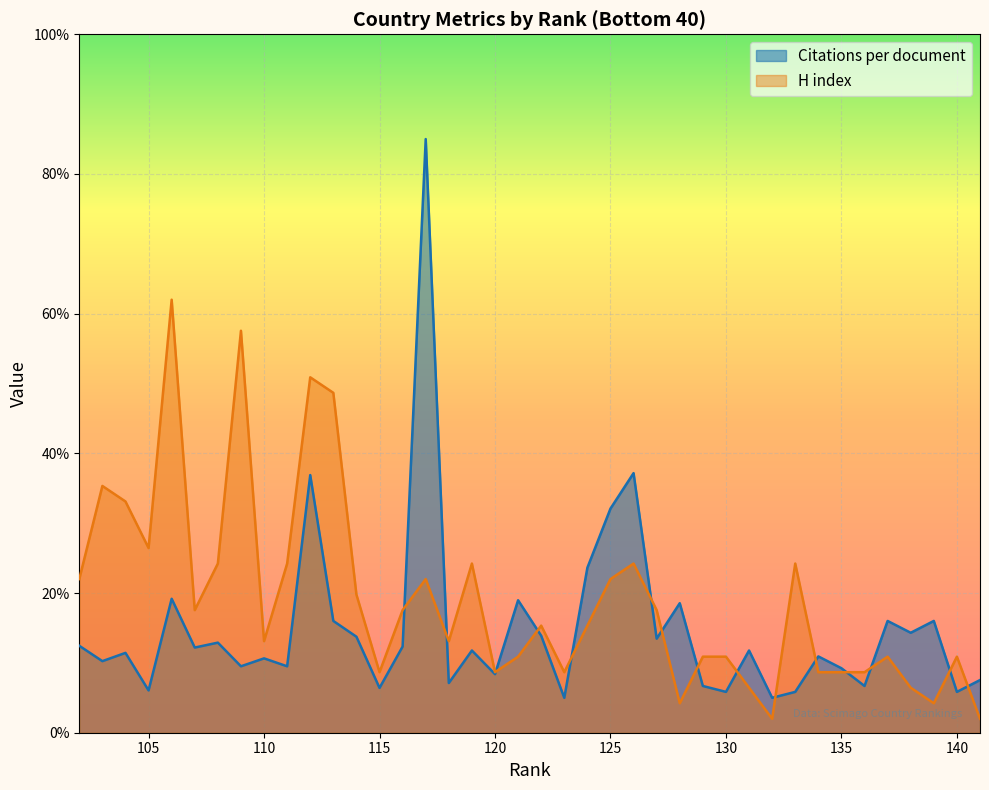

Which has a higher value, 123 or 122?

122